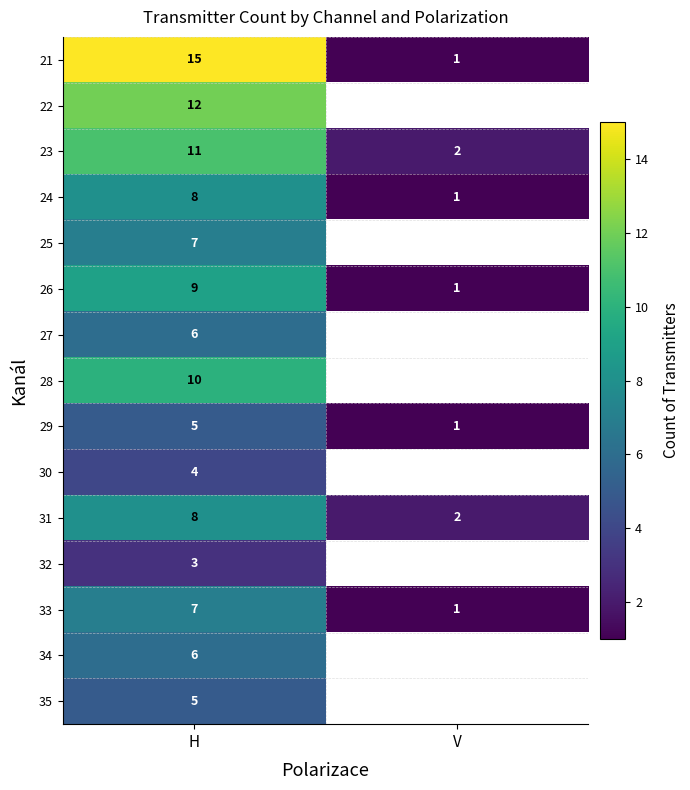

The value of 35 at H is 3.4. True or false?

False